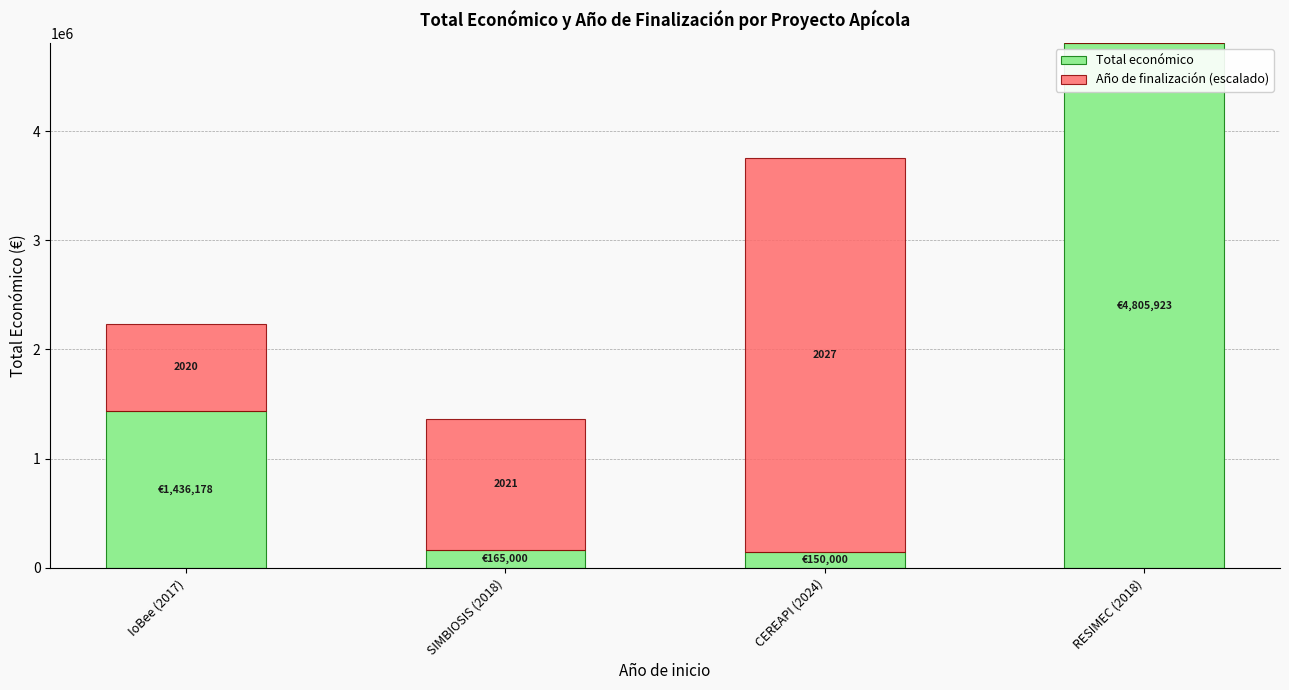

At which label is Total económico closest to 2477961?

IoBee (2017)